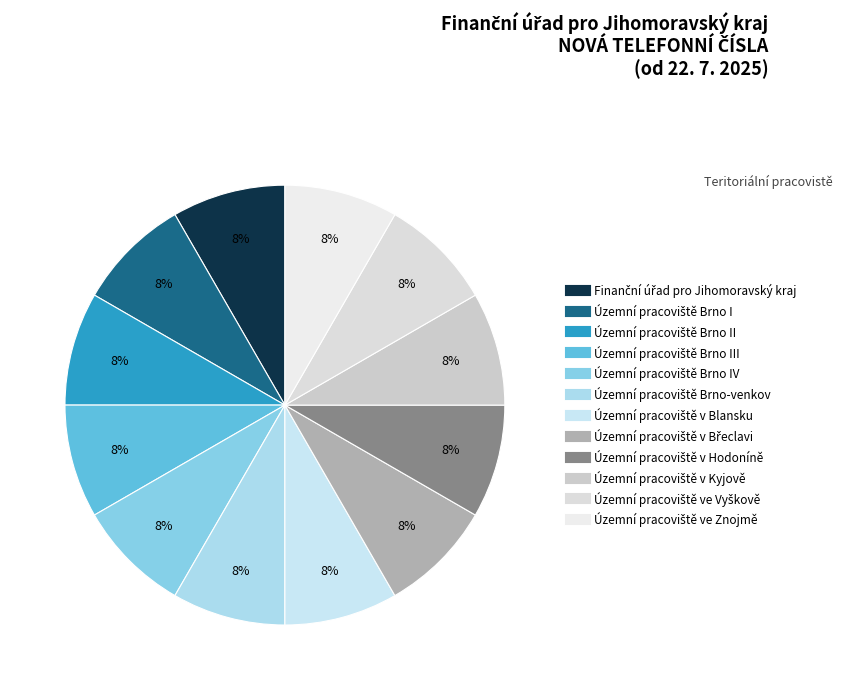

How many segments does this pie chart have?

12